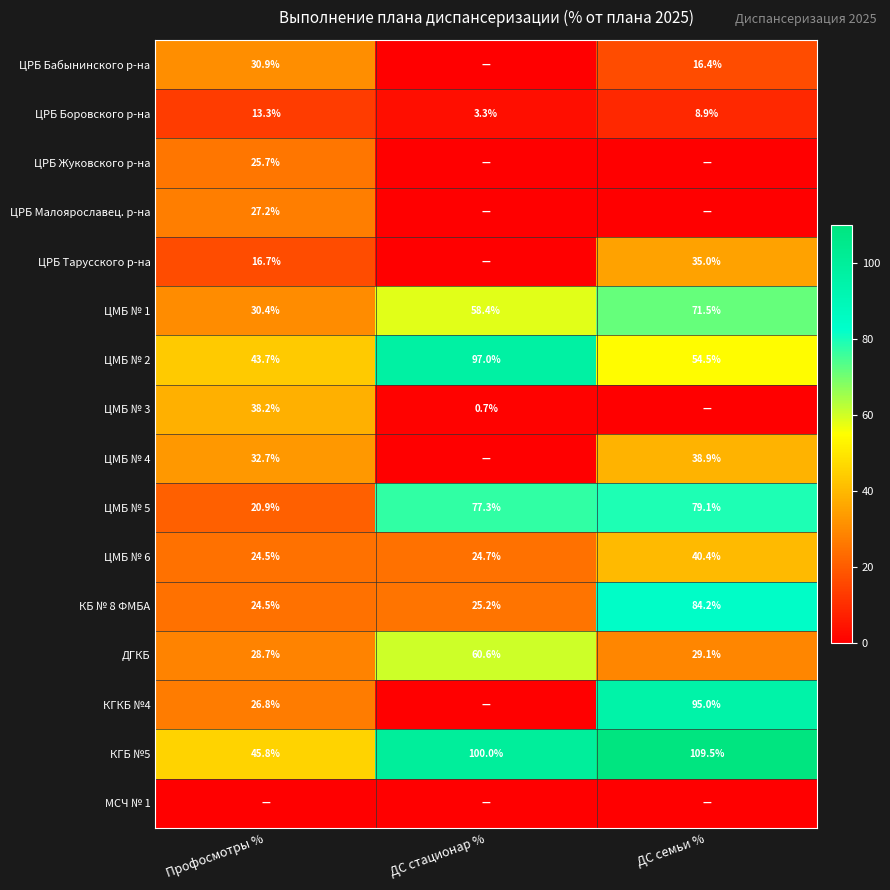

What is the difference between the maximum and minimum values in the КГБ №5 series?

63.7